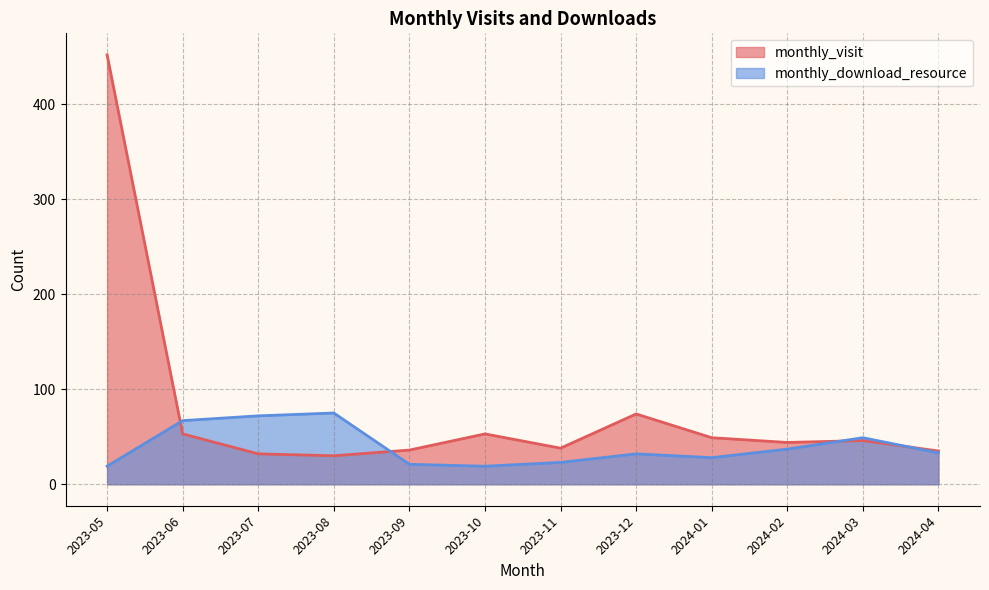

In monthly_visit, how many points are higher than both neighbors (excluding endpoints)?

3